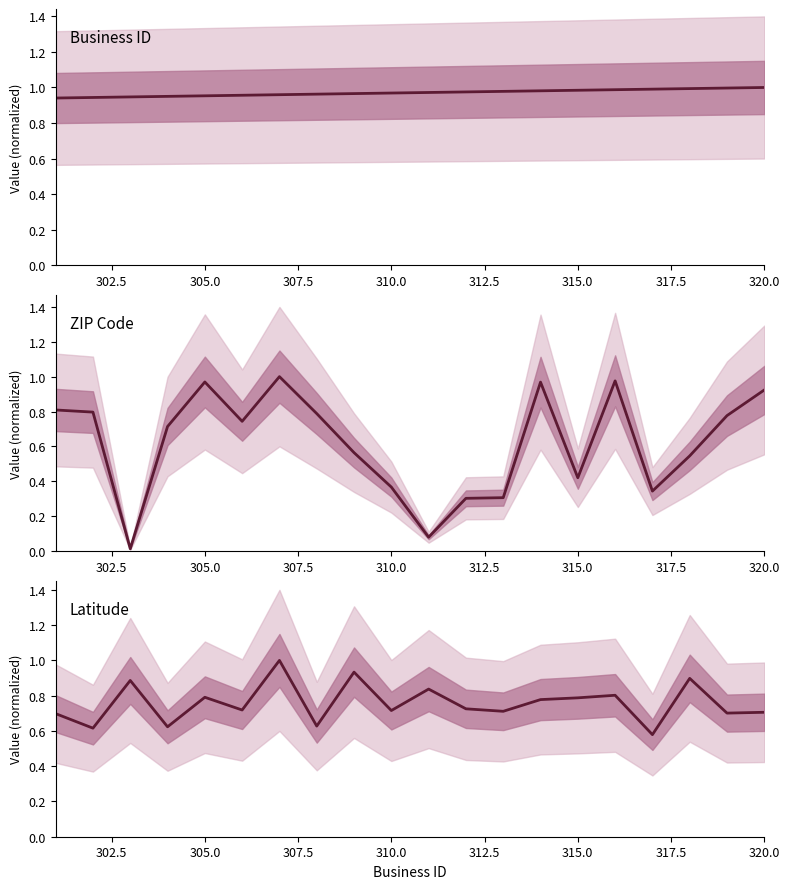

Which series has the largest total across all categories?

Business ID